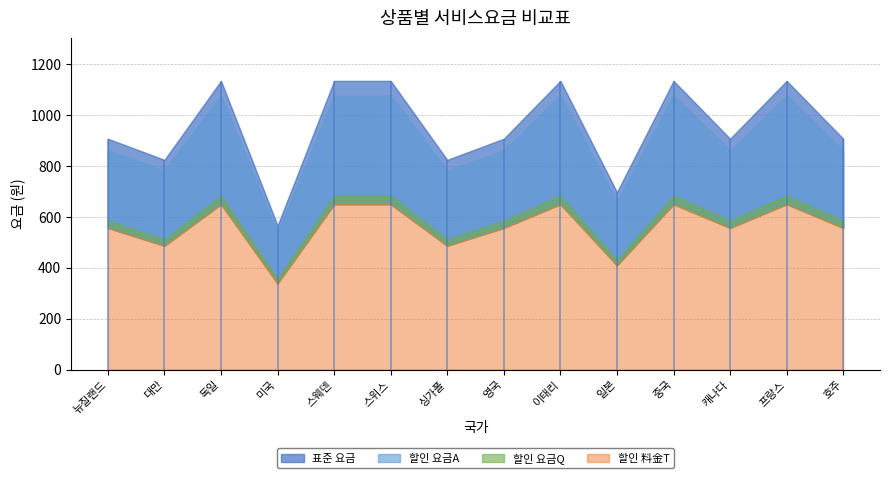

At which category does 할인 요금A reach its first local valley?

대만